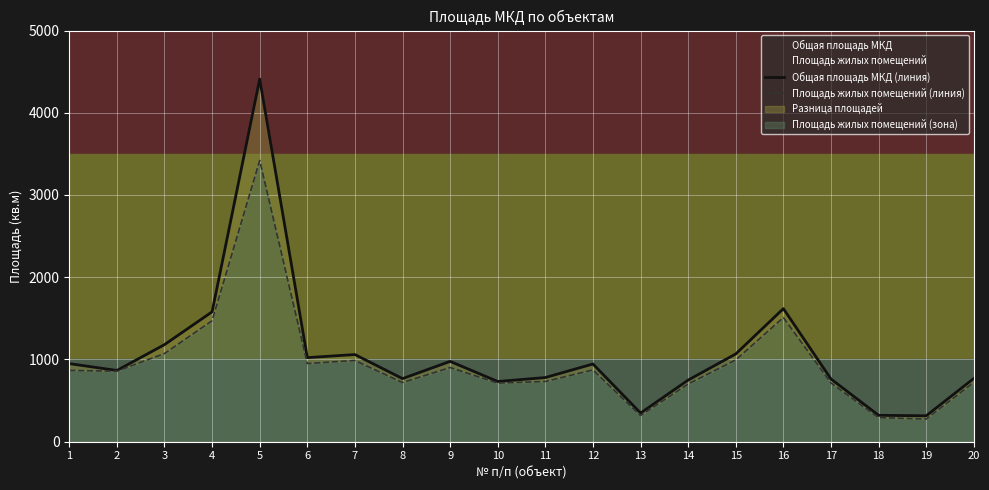

What is the maximum value for Площадь жилых помещений?

3419.4